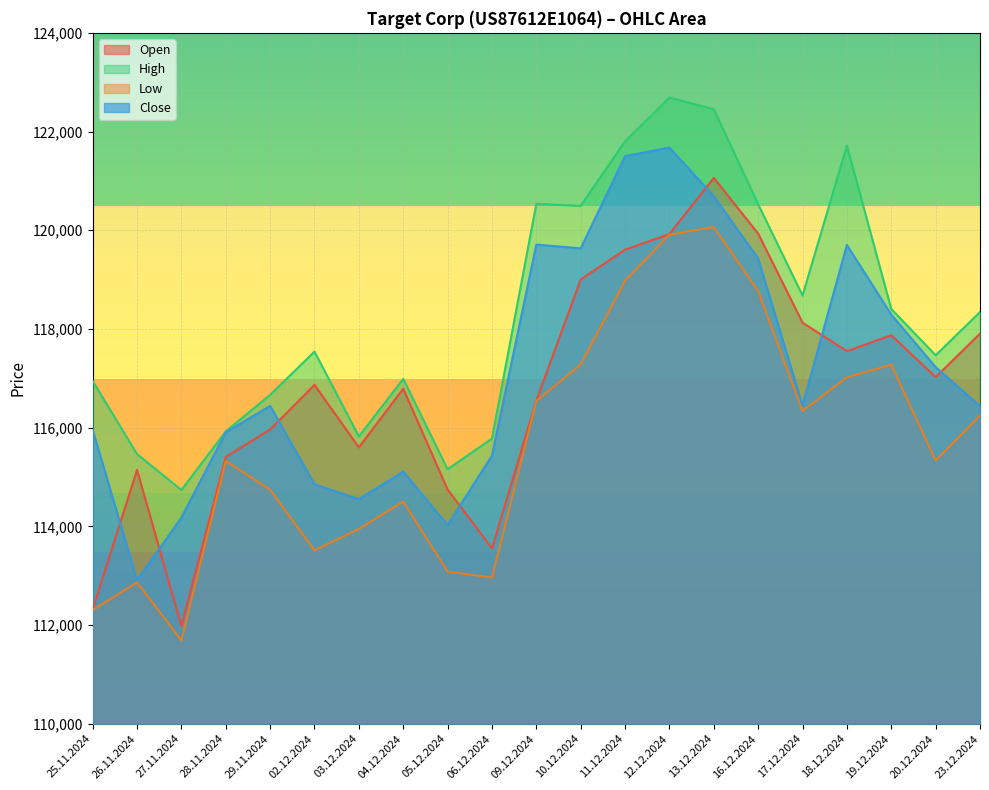

What is the label of the 21st point from the right?

25.11.2024